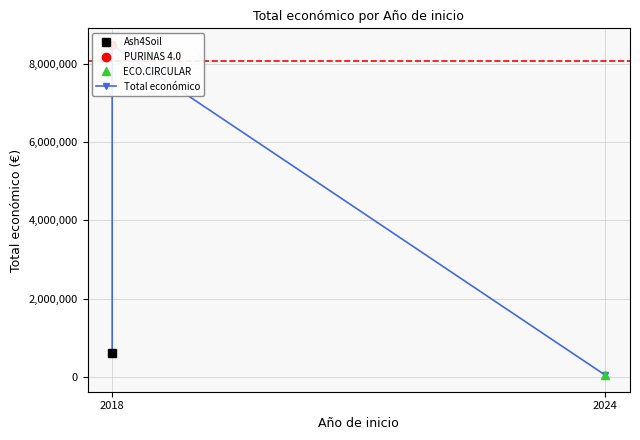

What is the difference between the values at 2024 and 2018?

7884999